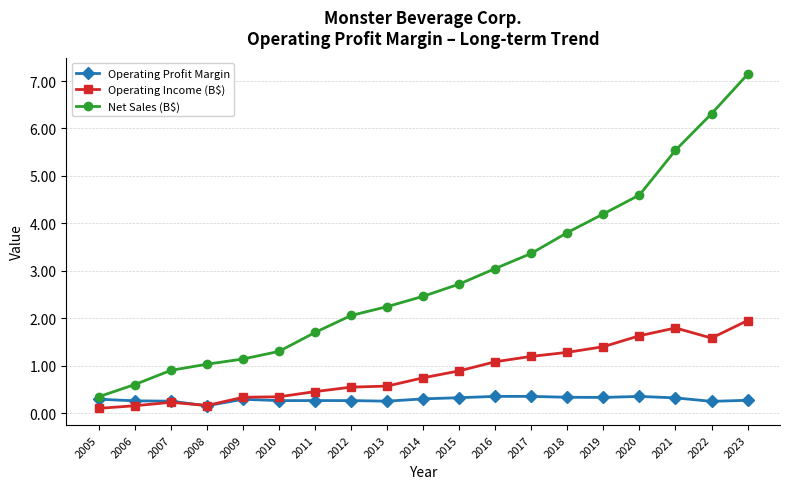

How many lines are shown in the chart?

3